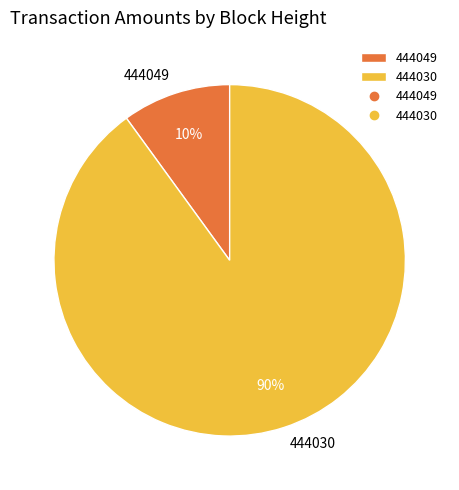

To the nearest percent, what is the difference between the largest and smallest slice percentages?

80%